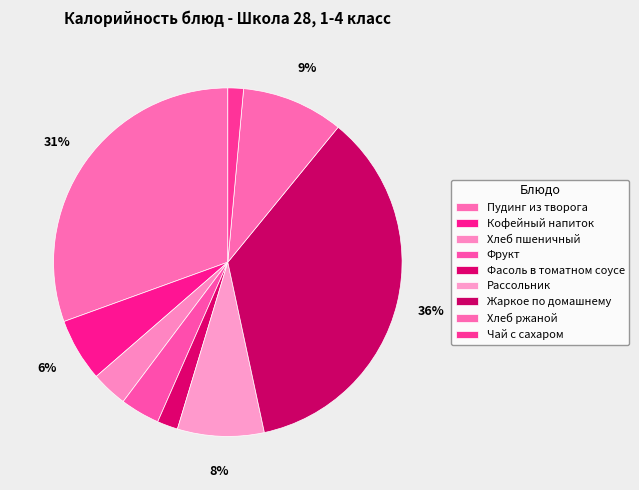

What percentage is NOT represented by Хлеб ржаной?

90.5%